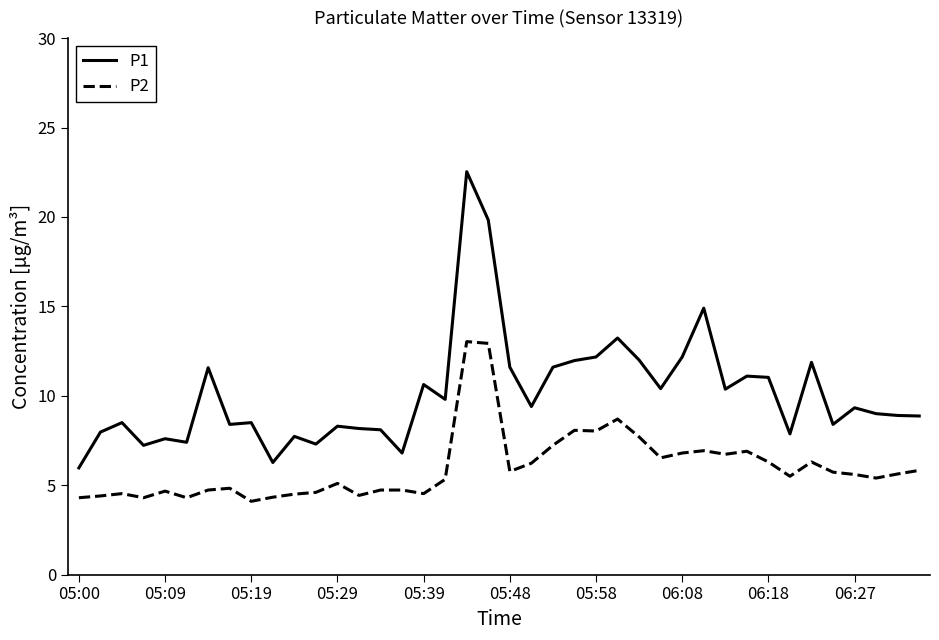

True or false: P1 and P2 cross at least once.

False